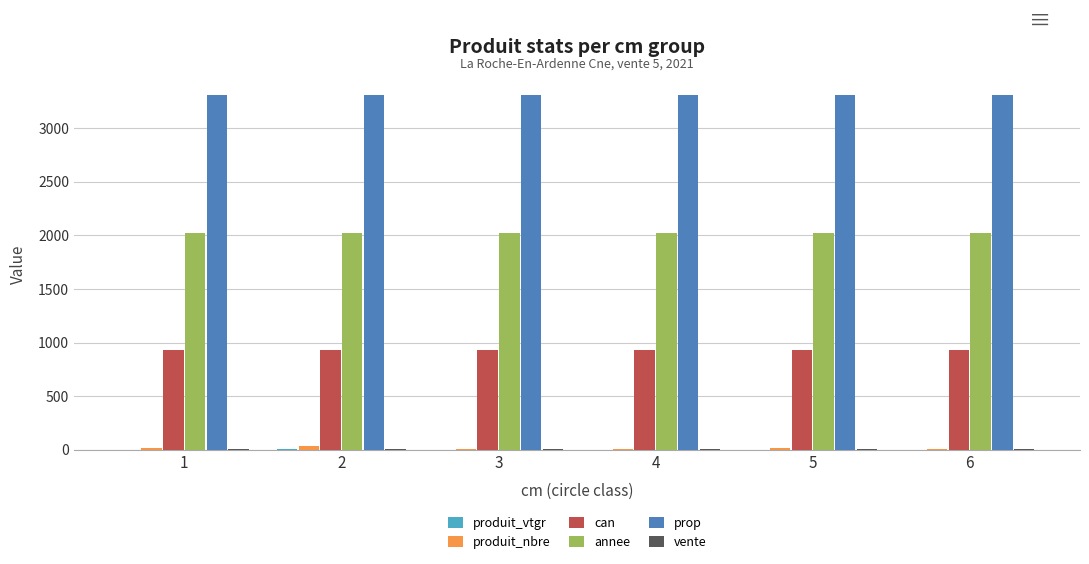

What is the greatest value displayed?

3304.0